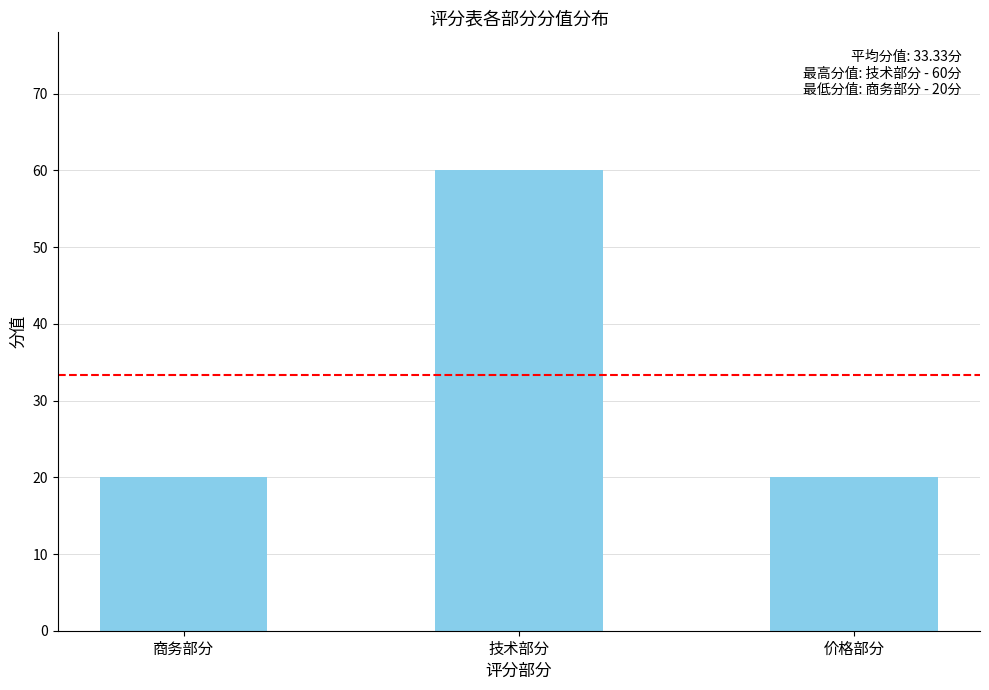

Is it true that the value at 商务部分 is 20?

True